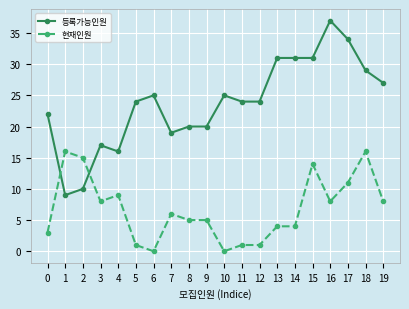

Between which two adjacent categories do 등록가능인원 and 현재인원 first intersect?

0 and 1